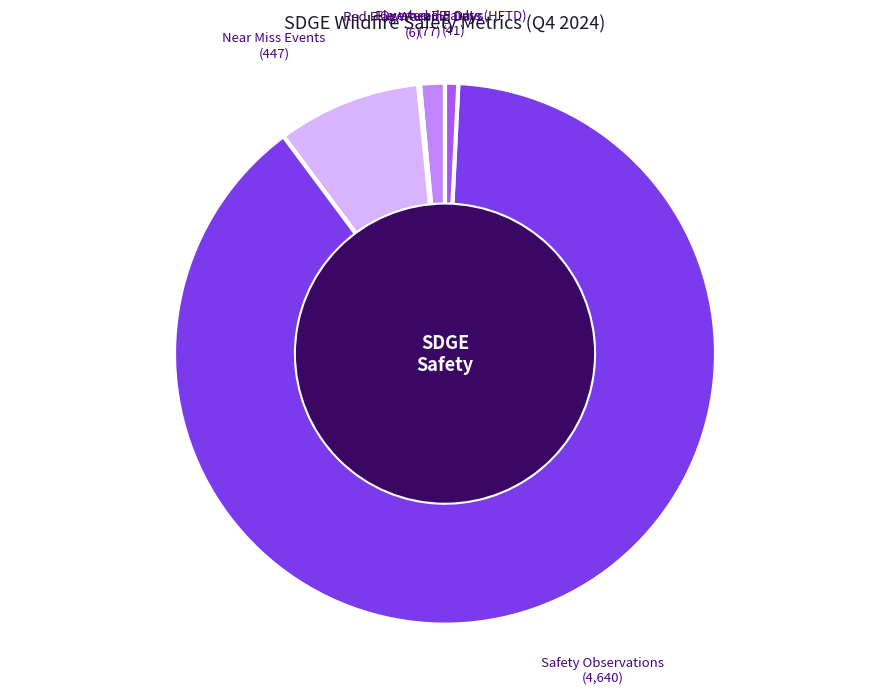

Does Safety Observations account for over 50% of the chart?

Yes